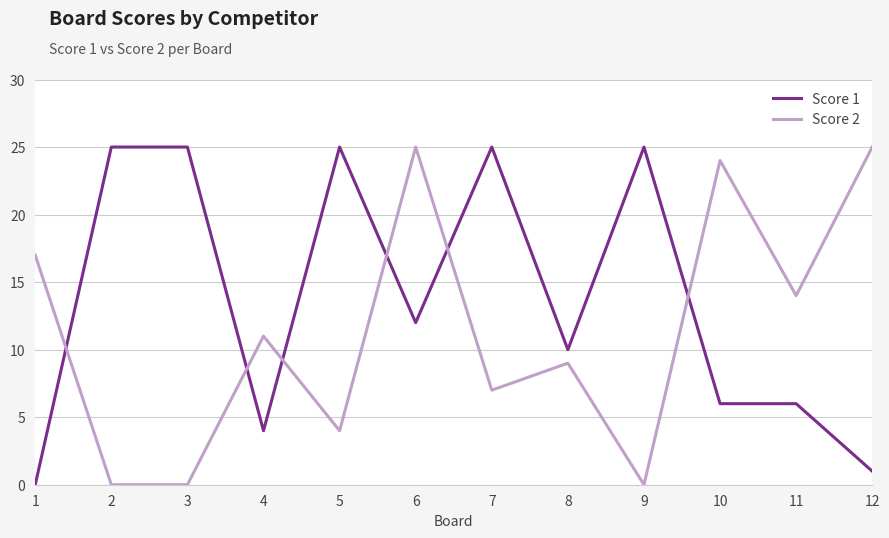

The value of Score 1 at 8 is 34. True or false?

False